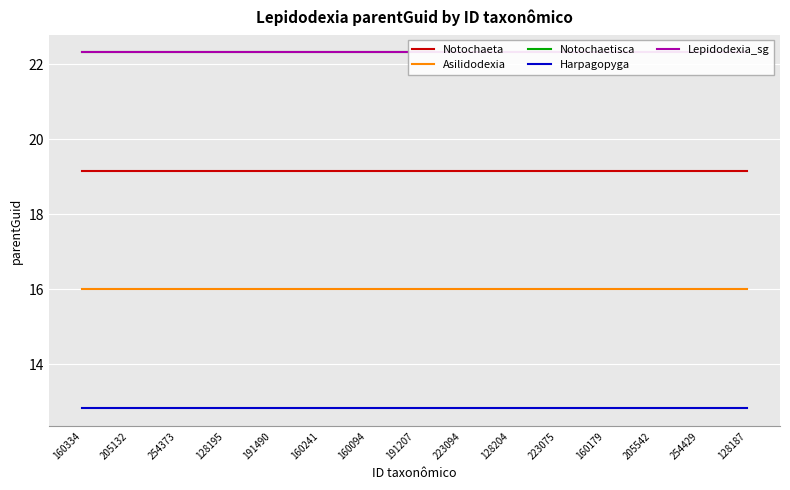

Reading left to right, extract all data points from this chart.

Notochaeta: 160334=19.1	205132=19.1	254373=19.1	128195=19.1	191490=19.1	160241=19.1	160094=19.1	191207=19.1	223094=19.1	128204=19.1	223075=19.1	160179=19.1	205542=19.1	254429=19.1	128187=19.1
Asilidodexia: 160334=16.0	205132=16.0	254373=16.0	128195=16.0	191490=16.0	160241=16.0	160094=16.0	191207=16.0	223094=16.0	128204=16.0	223075=16.0	160179=16.0	205542=16.0	254429=16.0	128187=16.0
Notochaetisca: 160334=22.3	205132=22.3	254373=22.3	128195=22.3	191490=22.3	160241=22.3	160094=22.3	191207=22.3	223094=22.3	128204=22.3	223075=22.3	160179=22.3	205542=22.3	254429=22.3	128187=22.3
Harpagopyga: 160334=12.8	205132=12.8	254373=12.8	128195=12.8	191490=12.8	160241=12.8	160094=12.8	191207=12.8	223094=12.8	128204=12.8	223075=12.8	160179=12.8	205542=12.8	254429=12.8	128187=12.8
Lepidodexia_sg: 160334=22.3	205132=22.3	254373=22.3	128195=22.3	191490=22.3	160241=22.3	160094=22.3	191207=22.3	223094=22.3	128204=22.3	223075=22.3	160179=22.3	205542=22.3	254429=22.3	128187=22.3